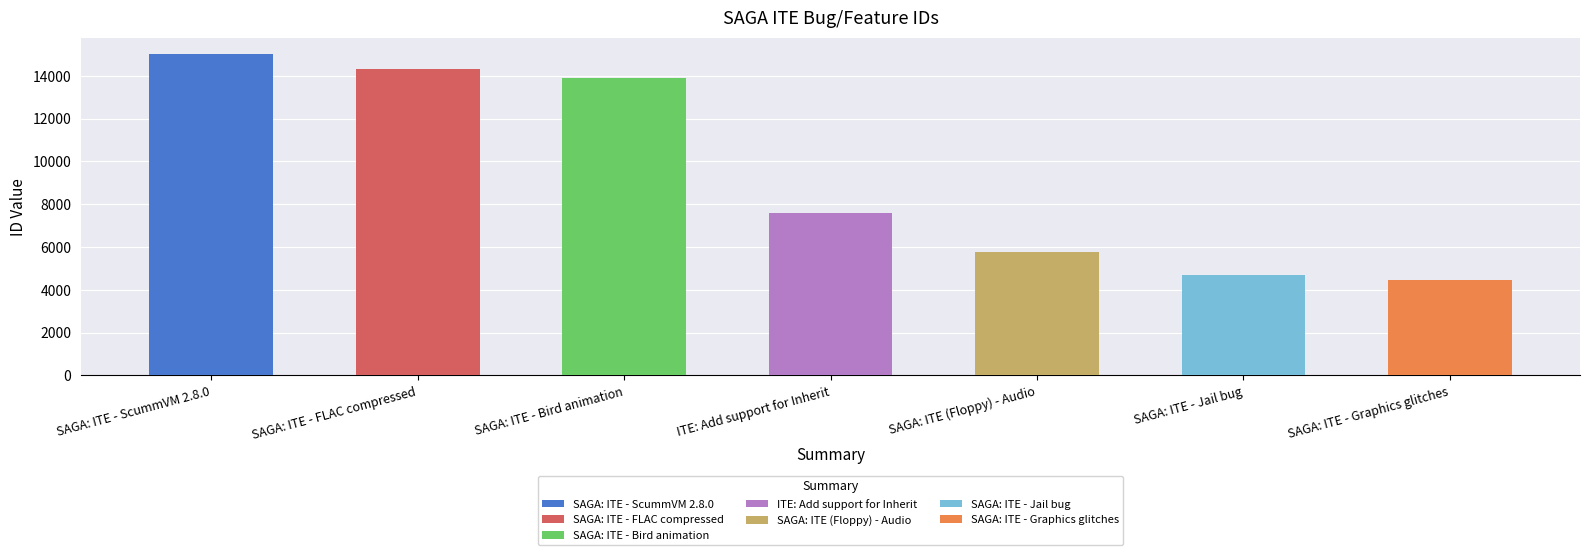

Which has a higher value, SAGA: ITE - Jail bug or SAGA: ITE - FLAC compressed?

SAGA: ITE - FLAC compressed